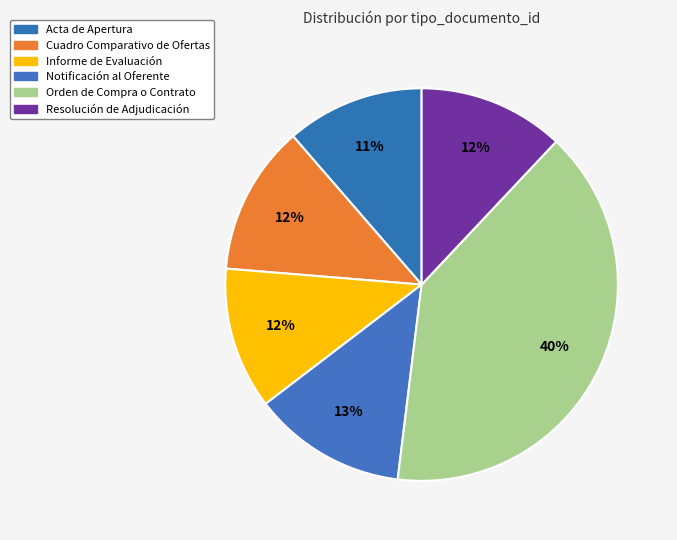

How many slices are in this pie chart?

6